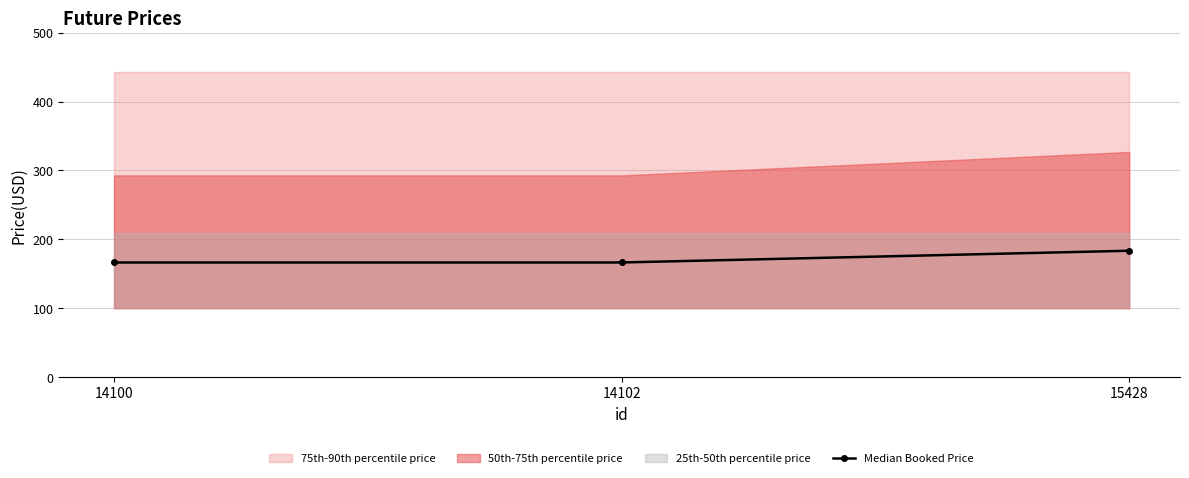

Rank the categories by value from lowest to highest.

14100, 14102, 15428